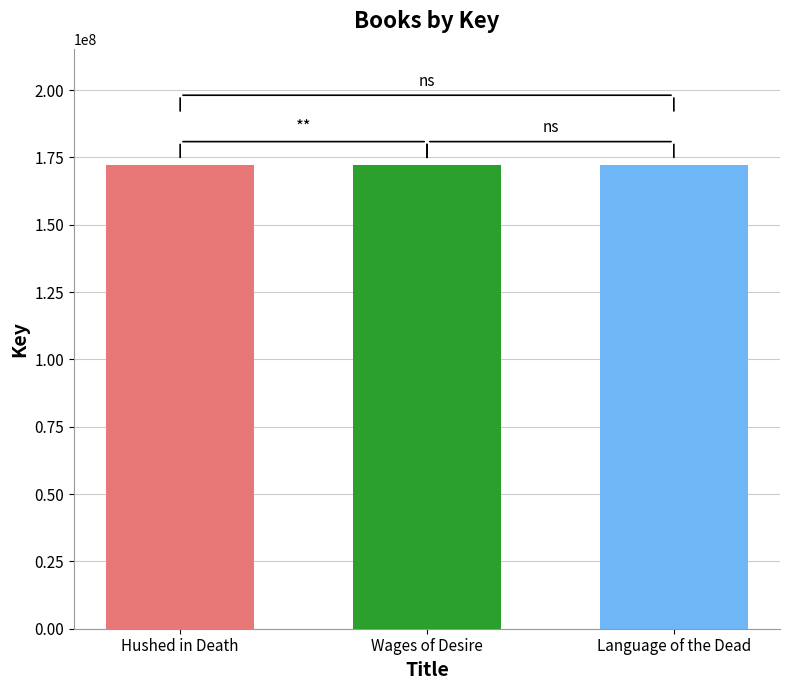

What is the spread (max minus min) of values at Wages of Desire?

129302